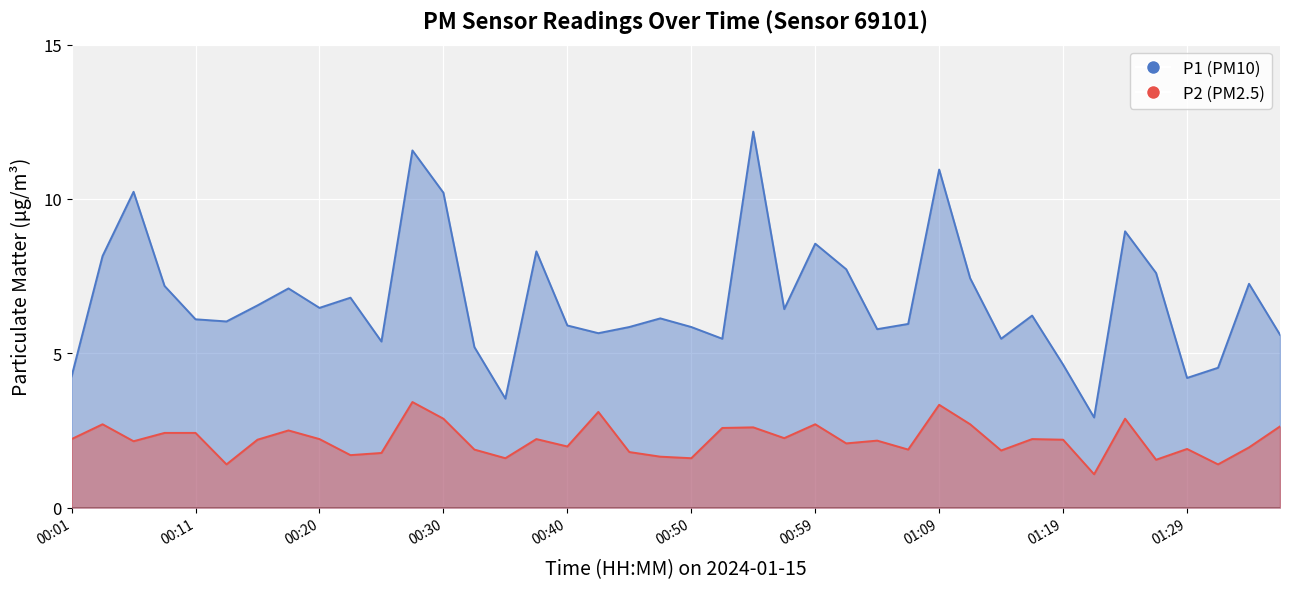

At which category is the sum across all series the highest?

00:28